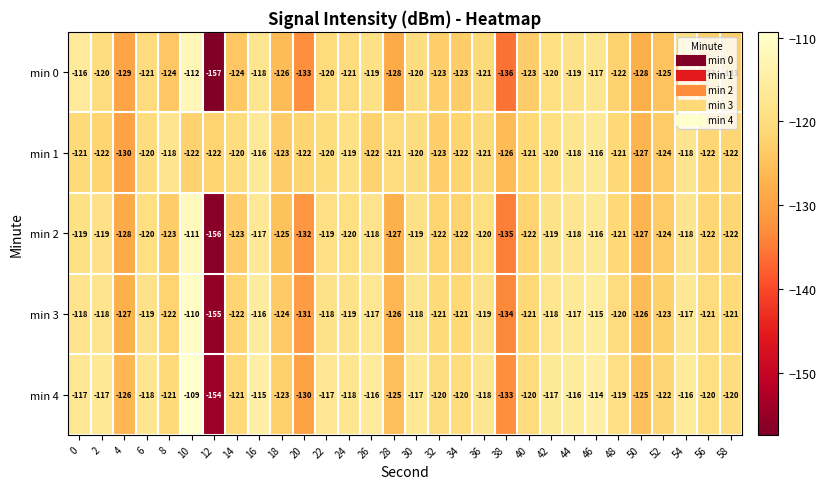

At which label does min 1 first exceed -121?

6